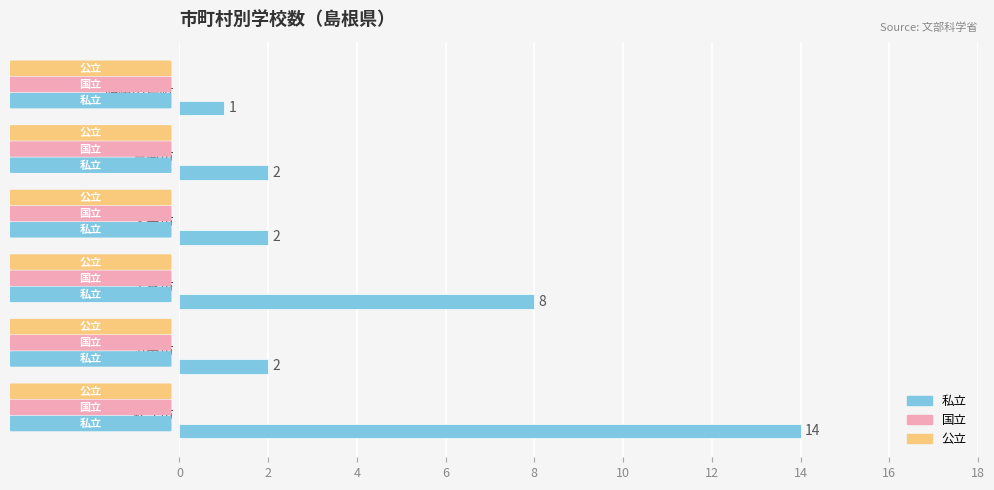

True or false: the data shows 3 at 雲南市.

False